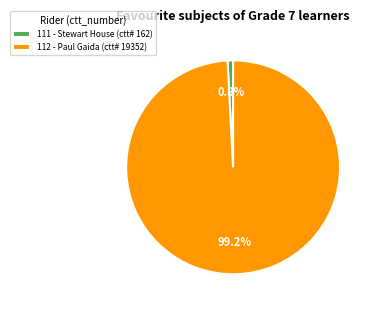

Which slice is the smallest?

111 - Stewart House